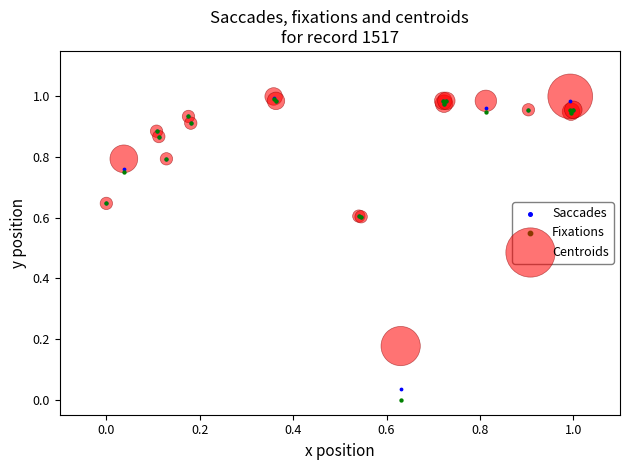

Which series reaches the minimum Y coordinate?

Fixations